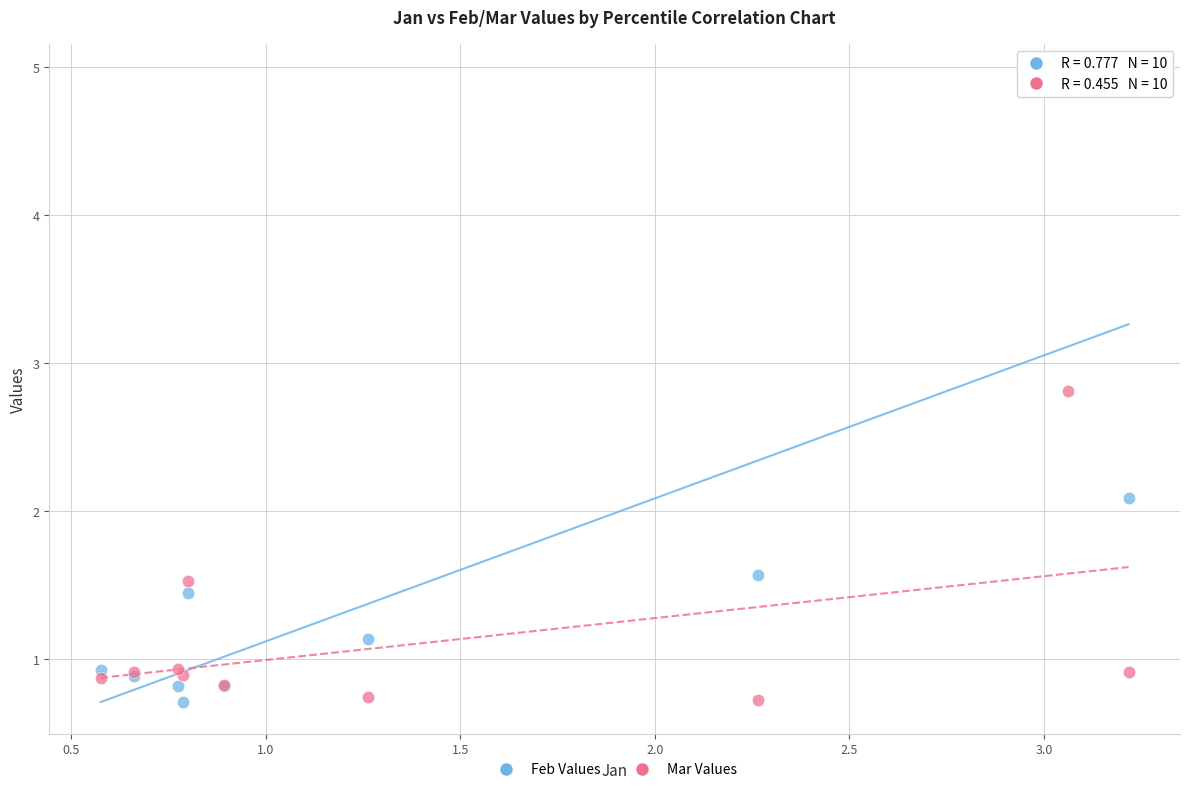

Across all series, what Y value is closest to 2?

2.1